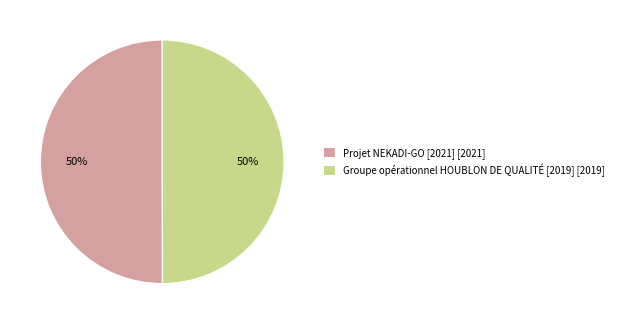

Is the sum of Projet NEKADI-GO [2021] [2021] and Groupe opérationnel HOUBLON DE QUALITÉ [2019] [2019] greater than half?

Yes